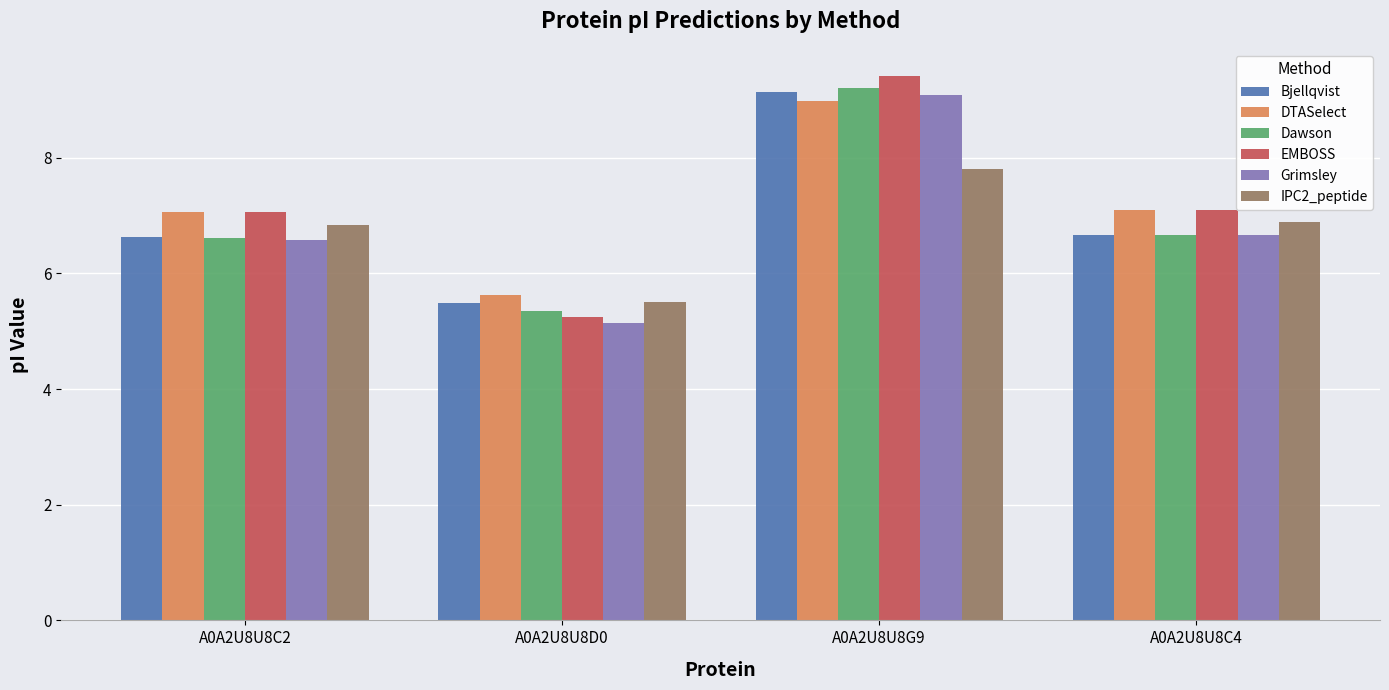

What value does the Grimsley series have at A0A2U8U8C2?

6.6